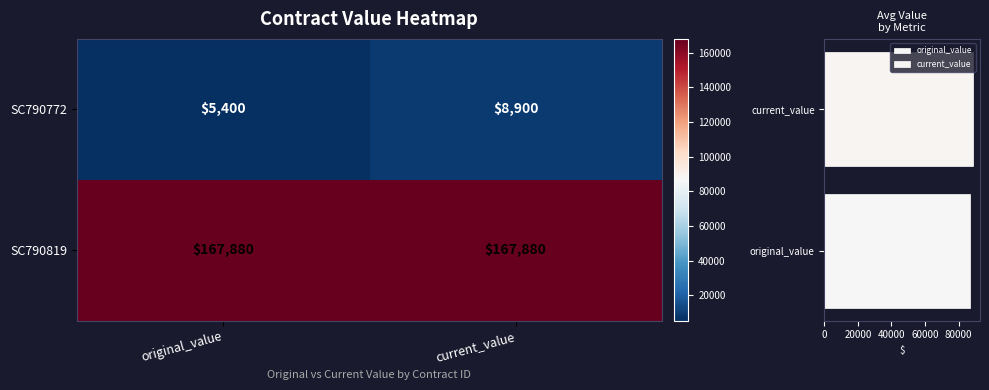

What is the maximum value shown in the chart?

167880